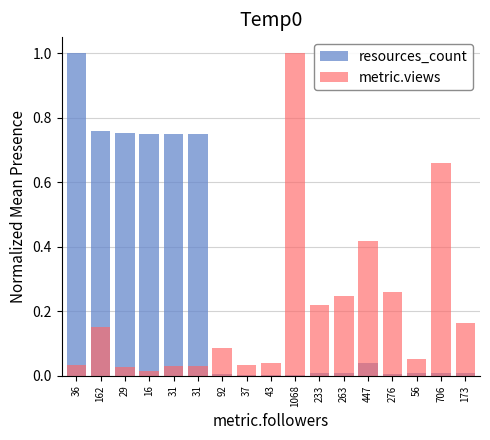

At which category is the sum across all series the highest?

36